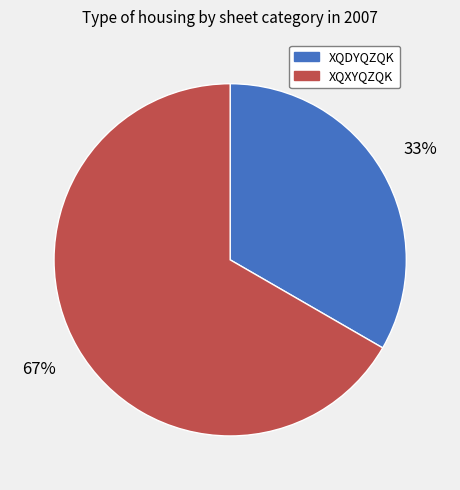

Is there any slice that represents more than half of the pie?

Yes